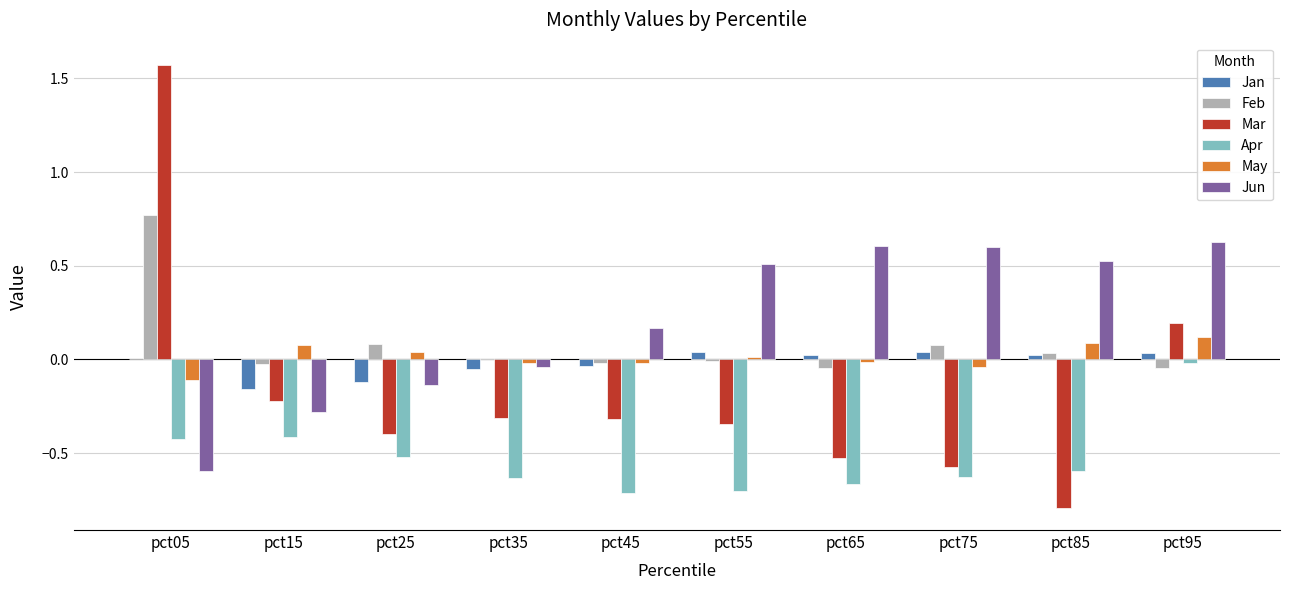

At which label does Feb reach its peak?

pct05